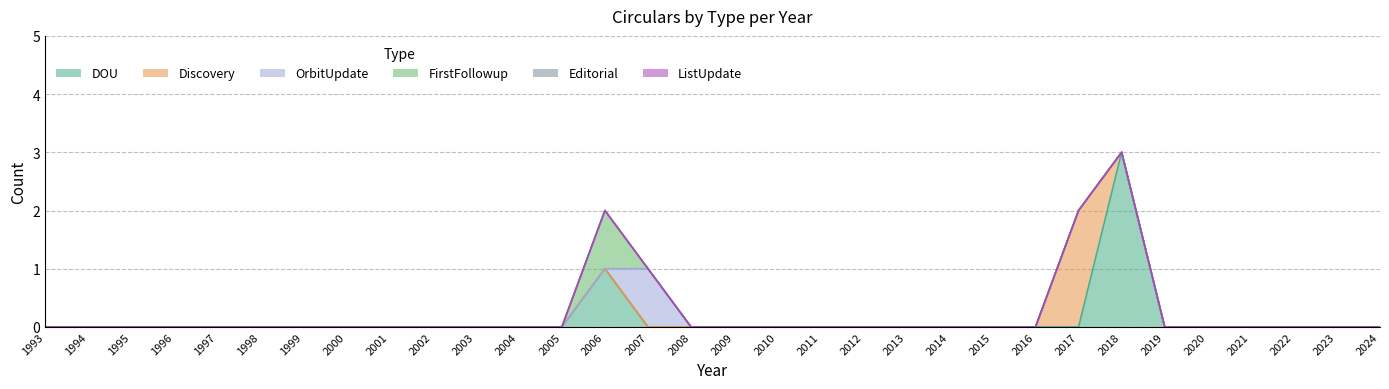

Reading left to right, transcribe all the data shown in this chart.

DOU: 1993=0	1994=0	1995=0	1996=0	1997=0	1998=0	1999=0	2000=0	2001=0	2002=0	2003=0	2004=0	2005=0	2006=1	2007=0	2008=0	2009=0	2010=0	2011=0	2012=0	2013=0	2014=0	2015=0	2016=0	2017=0	2018=3	2019=0	2020=0	2021=0	2022=0	2023=0	2024=0
Discovery: 1993=0	1994=0	1995=0	1996=0	1997=0	1998=0	1999=0	2000=0	2001=0	2002=0	2003=0	2004=0	2005=0	2006=0	2007=0	2008=0	2009=0	2010=0	2011=0	2012=0	2013=0	2014=0	2015=0	2016=0	2017=2	2018=0	2019=0	2020=0	2021=0	2022=0	2023=0	2024=0
OrbitUpdate: 1993=0	1994=0	1995=0	1996=0	1997=0	1998=0	1999=0	2000=0	2001=0	2002=0	2003=0	2004=0	2005=0	2006=0	2007=1	2008=0	2009=0	2010=0	2011=0	2012=0	2013=0	2014=0	2015=0	2016=0	2017=0	2018=0	2019=0	2020=0	2021=0	2022=0	2023=0	2024=0
FirstFollowup: 1993=0	1994=0	1995=0	1996=0	1997=0	1998=0	1999=0	2000=0	2001=0	2002=0	2003=0	2004=0	2005=0	2006=1	2007=0	2008=0	2009=0	2010=0	2011=0	2012=0	2013=0	2014=0	2015=0	2016=0	2017=0	2018=0	2019=0	2020=0	2021=0	2022=0	2023=0	2024=0
Editorial: 1993=0	1994=0	1995=0	1996=0	1997=0	1998=0	1999=0	2000=0	2001=0	2002=0	2003=0	2004=0	2005=0	2006=0	2007=0	2008=0	2009=0	2010=0	2011=0	2012=0	2013=0	2014=0	2015=0	2016=0	2017=0	2018=0	2019=0	2020=0	2021=0	2022=0	2023=0	2024=0
ListUpdate: 1993=0	1994=0	1995=0	1996=0	1997=0	1998=0	1999=0	2000=0	2001=0	2002=0	2003=0	2004=0	2005=0	2006=0	2007=0	2008=0	2009=0	2010=0	2011=0	2012=0	2013=0	2014=0	2015=0	2016=0	2017=0	2018=0	2019=0	2020=0	2021=0	2022=0	2023=0	2024=0